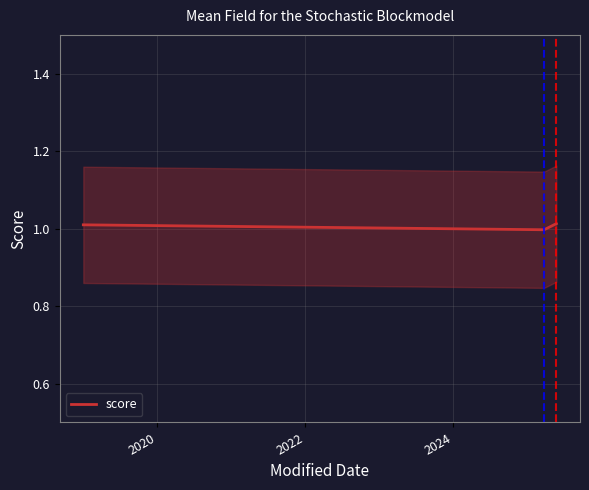

At which label is the value closest to 1?

2022